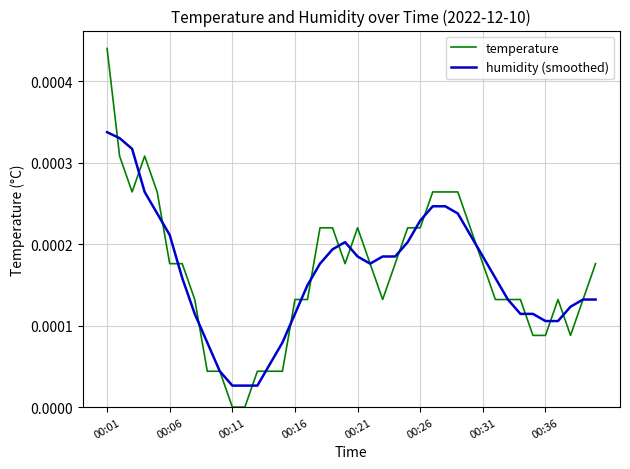

List the series in order of their peak value, highest first.

temperature, humidity (smoothed)